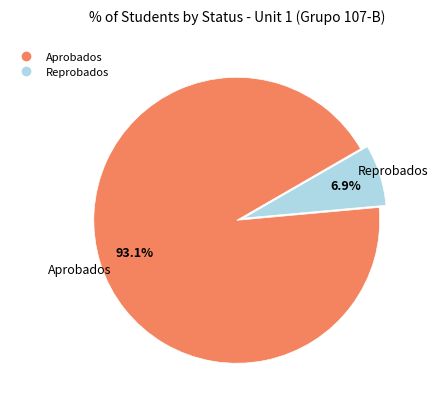

Which category has the smallest portion of the pie?

Reprobados